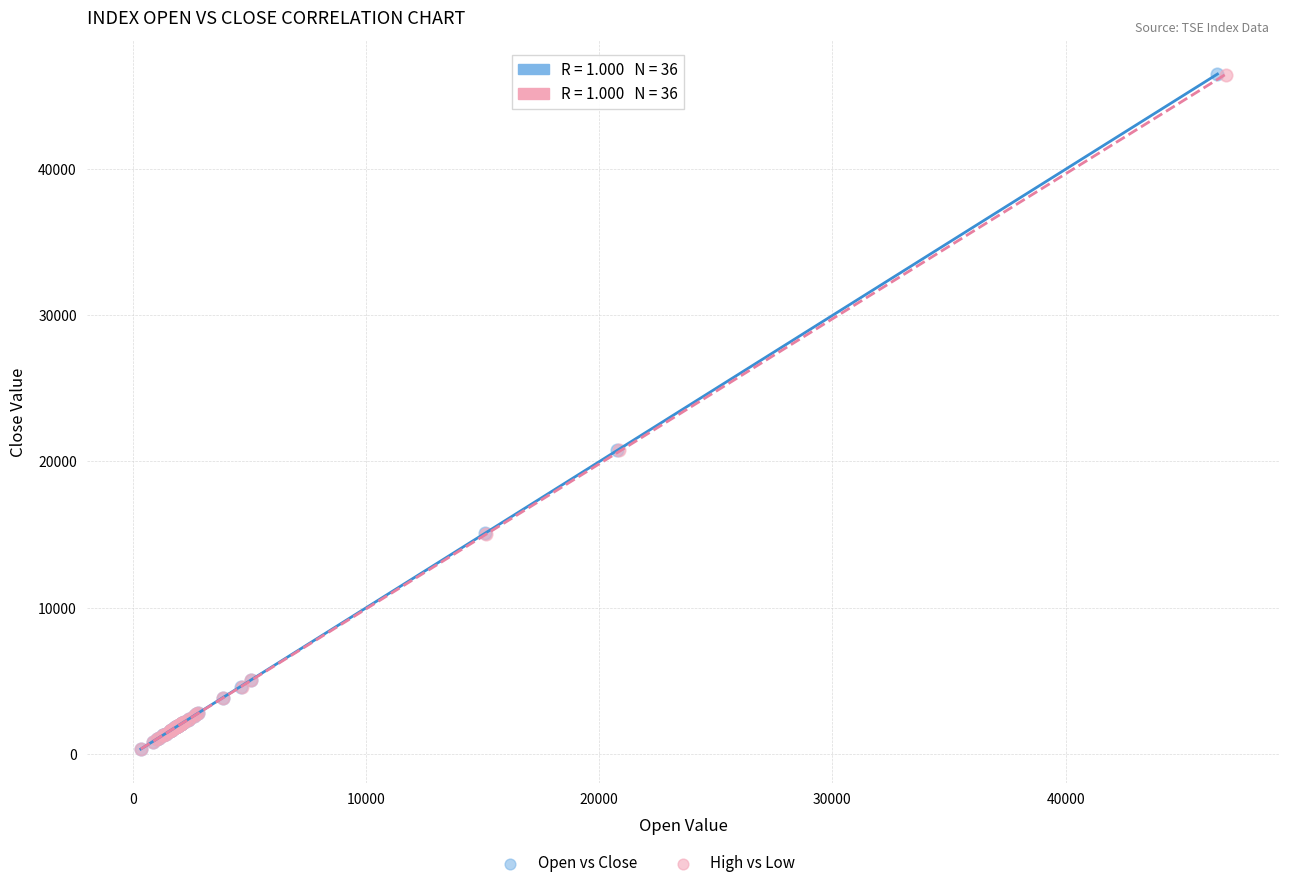

Which series has the widest spread of Y values?

Open vs Close